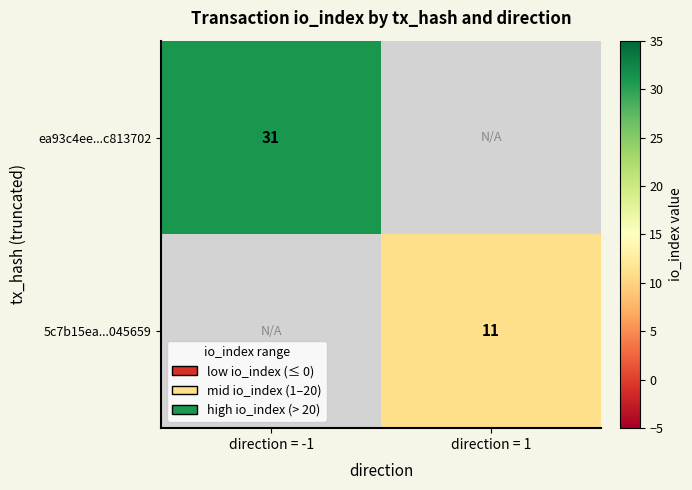

Is it true that 5c7b15ea...045659 equals 6 at direction = 1?

False